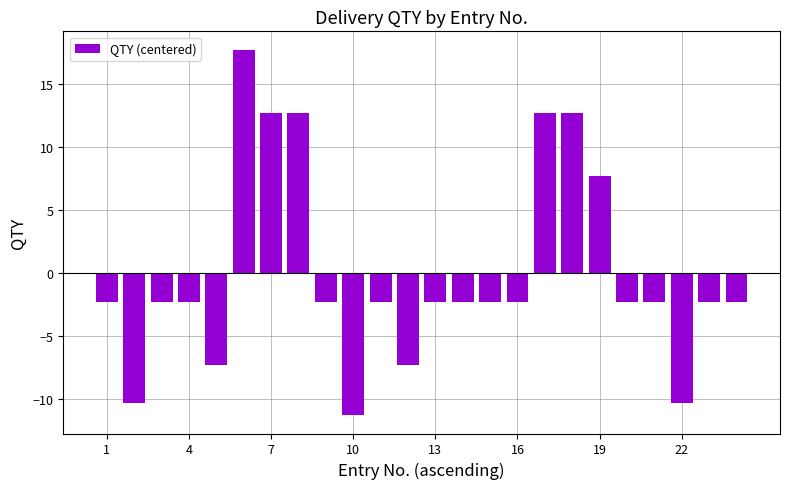

What is the value of the 6th bar from the left?

17.7